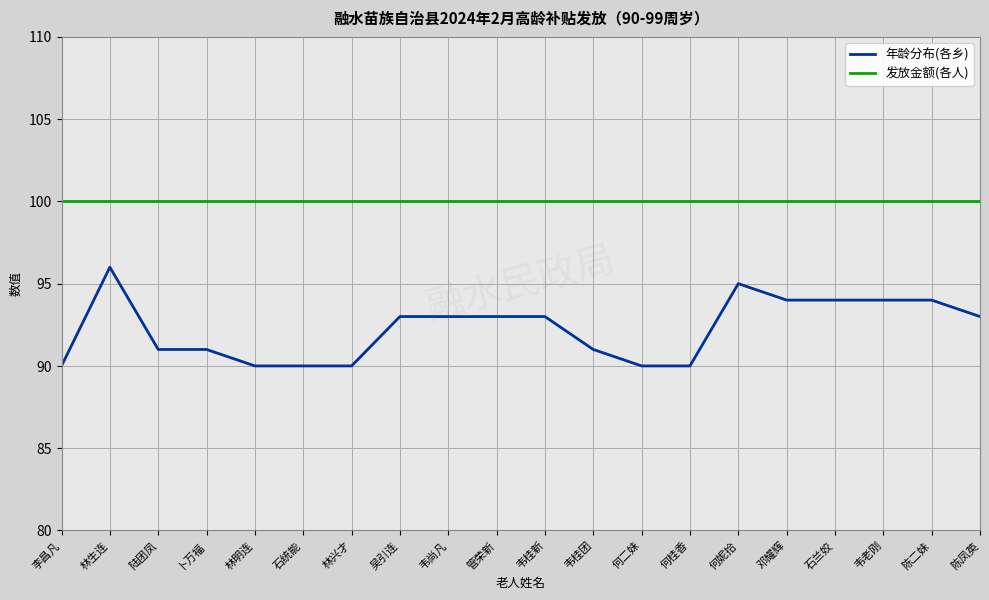

What is the sum of the 发放金额(各人) values at 李昌凡 and 韦老刚?

200